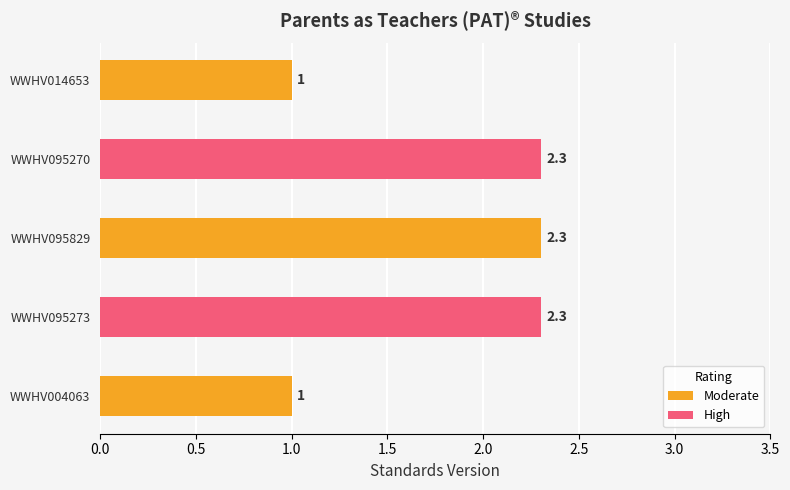

The chart shows a value of 1.0 at WWHV004063. True or false?

True